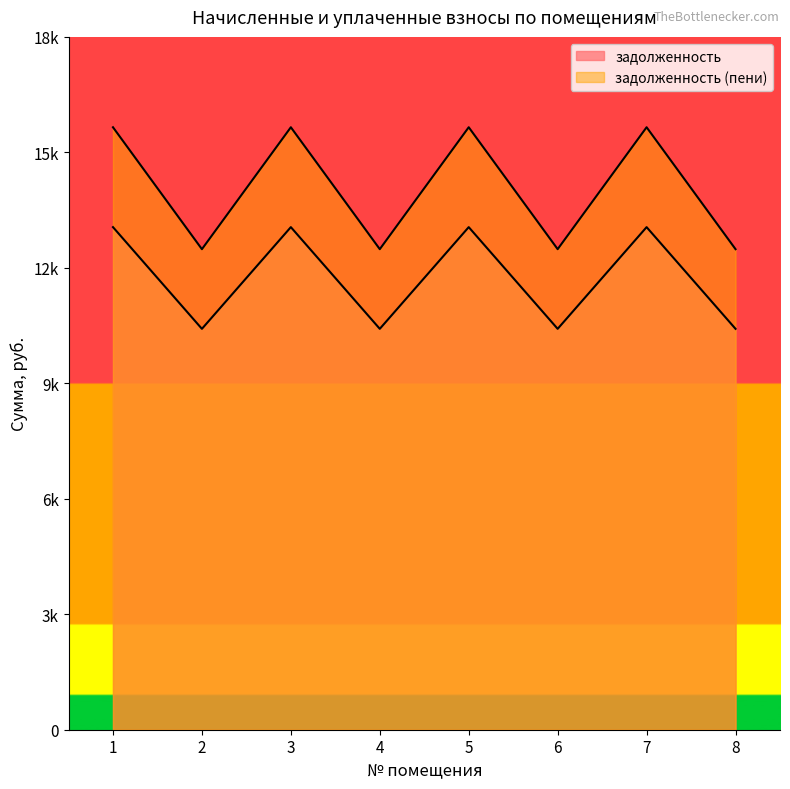

What is the value of the задолженность (пени) point at the 7th from the left?

13071.1